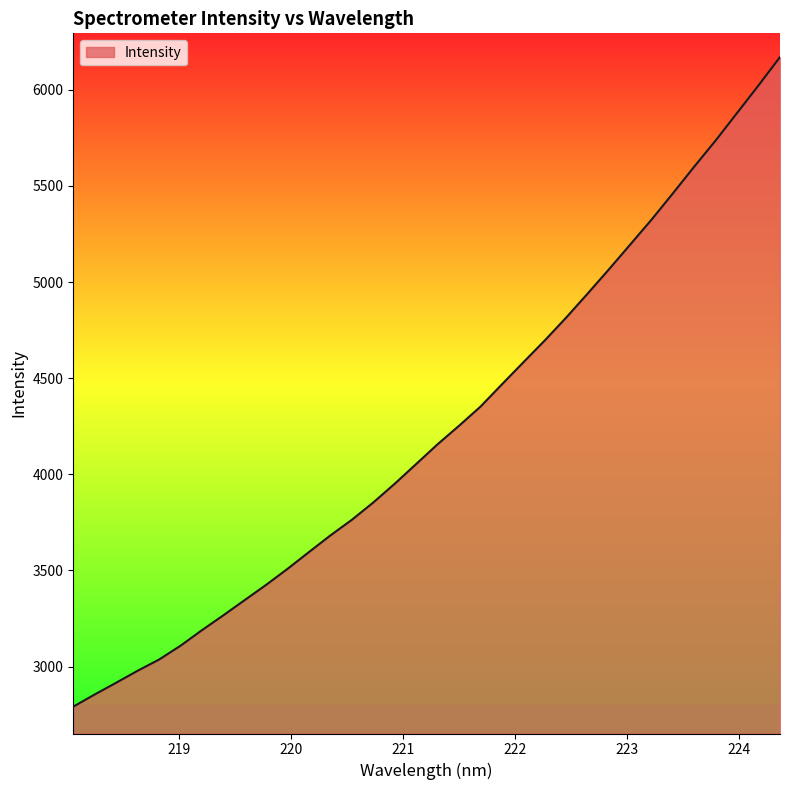

What is the smallest value displayed?

2791.3